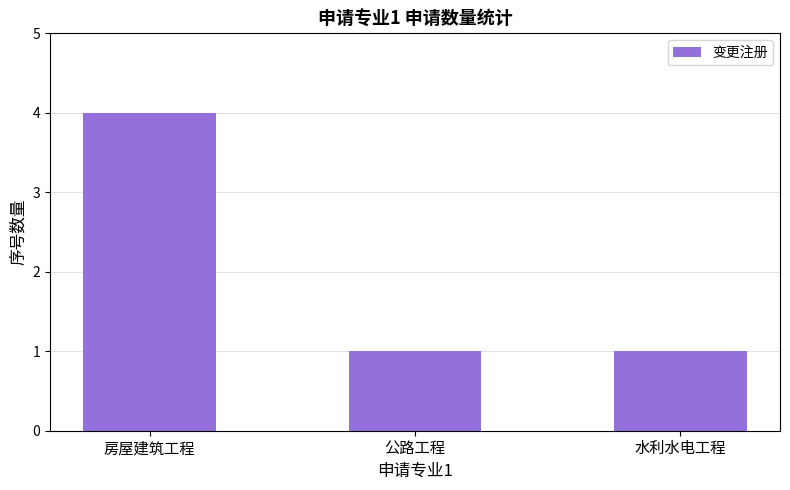

Reading left to right, extract all data points from this chart.

4	1	1